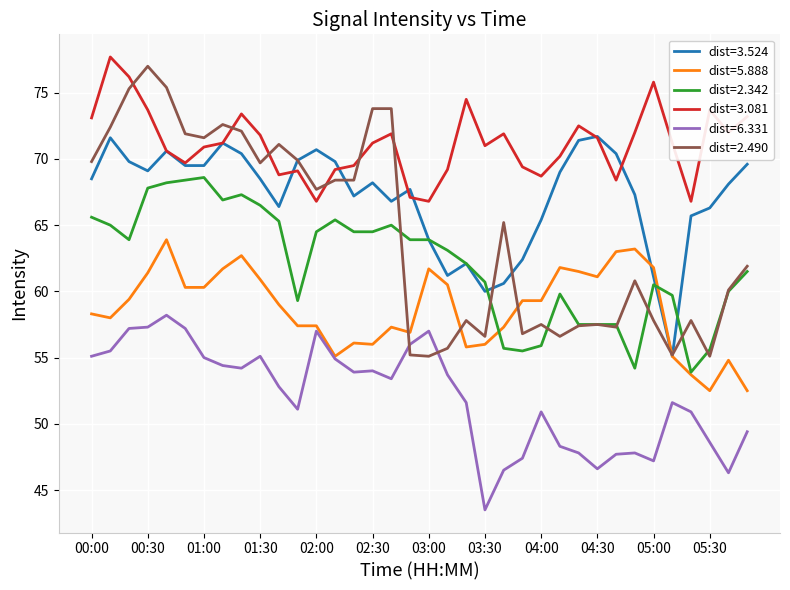

What is the greatest value displayed?

77.7